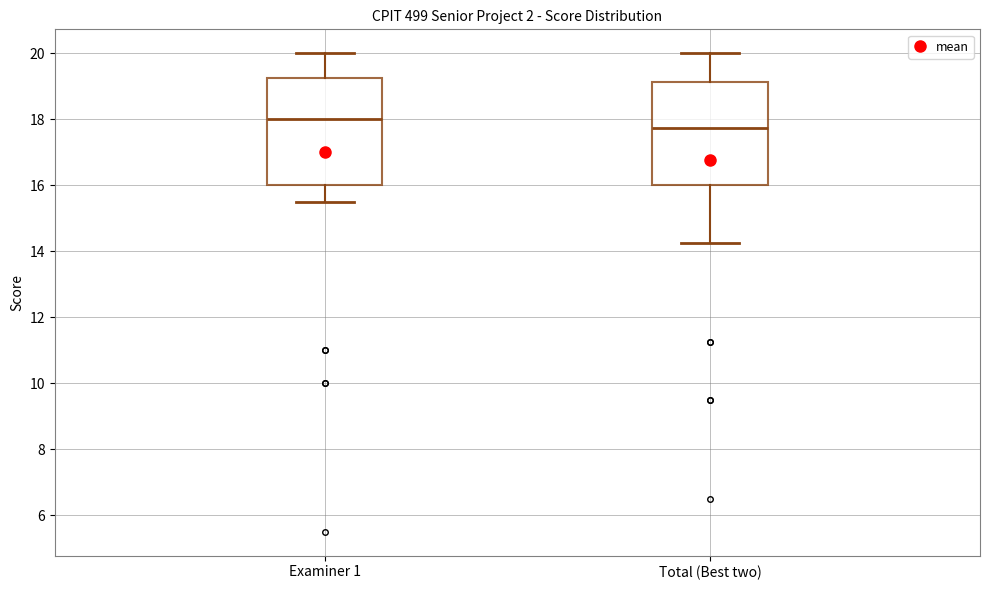

Reading left to right, transcribe this box plot: for each box, give where its median line is, the range the box spans, and where its two whiskers end, as read against the y-axis. The values are not printed on the chart, so give them approximately, as read against the axis.

Examiner 1: median 18.0, box 16.0 to 19.2, whiskers 15.6 to 20.0
Total (Best two): median 17.8, box 16.0 to 19.2, whiskers 14.2 to 20.0